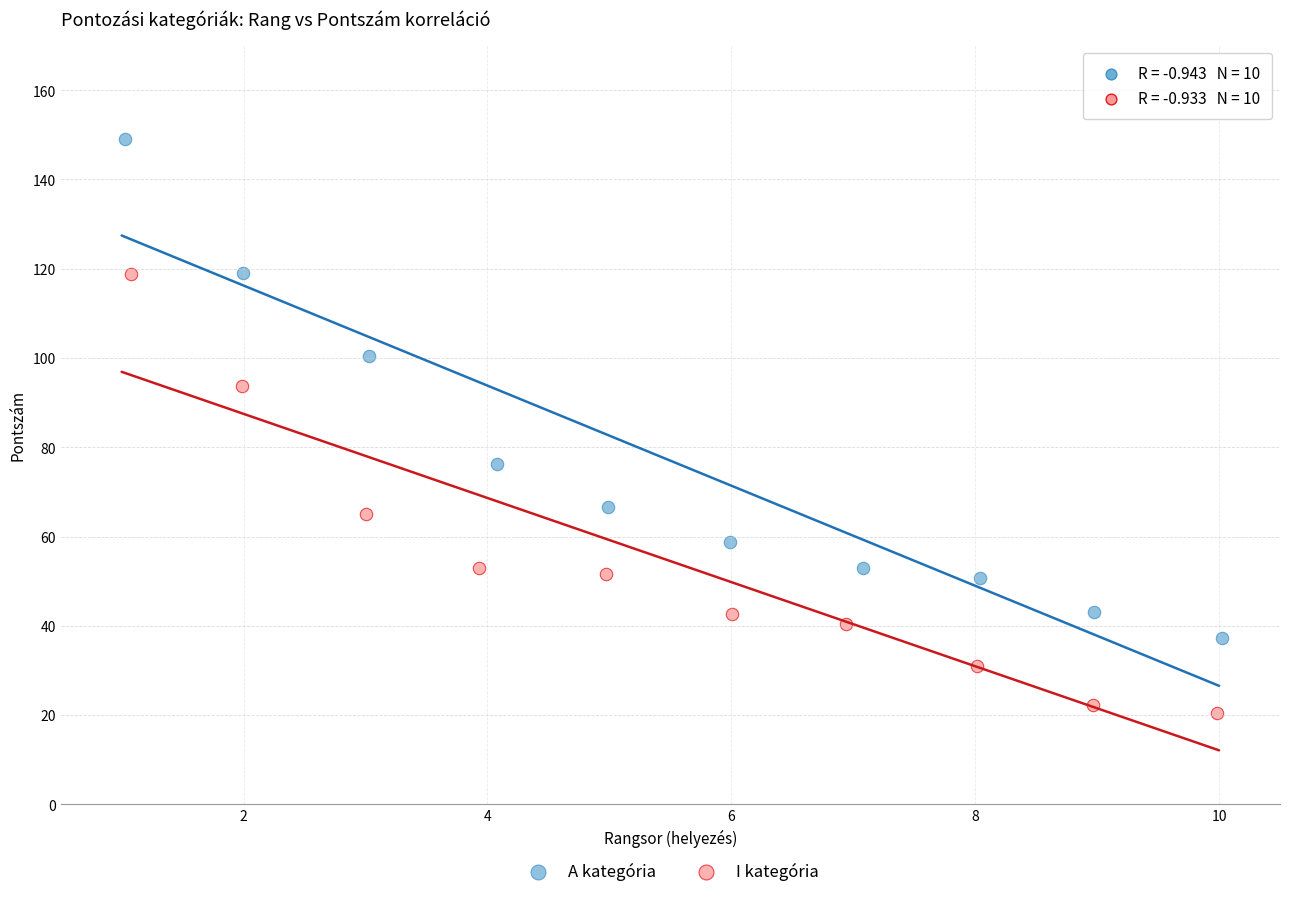

What are all the series names shown in the legend?

A kategória, I kategória